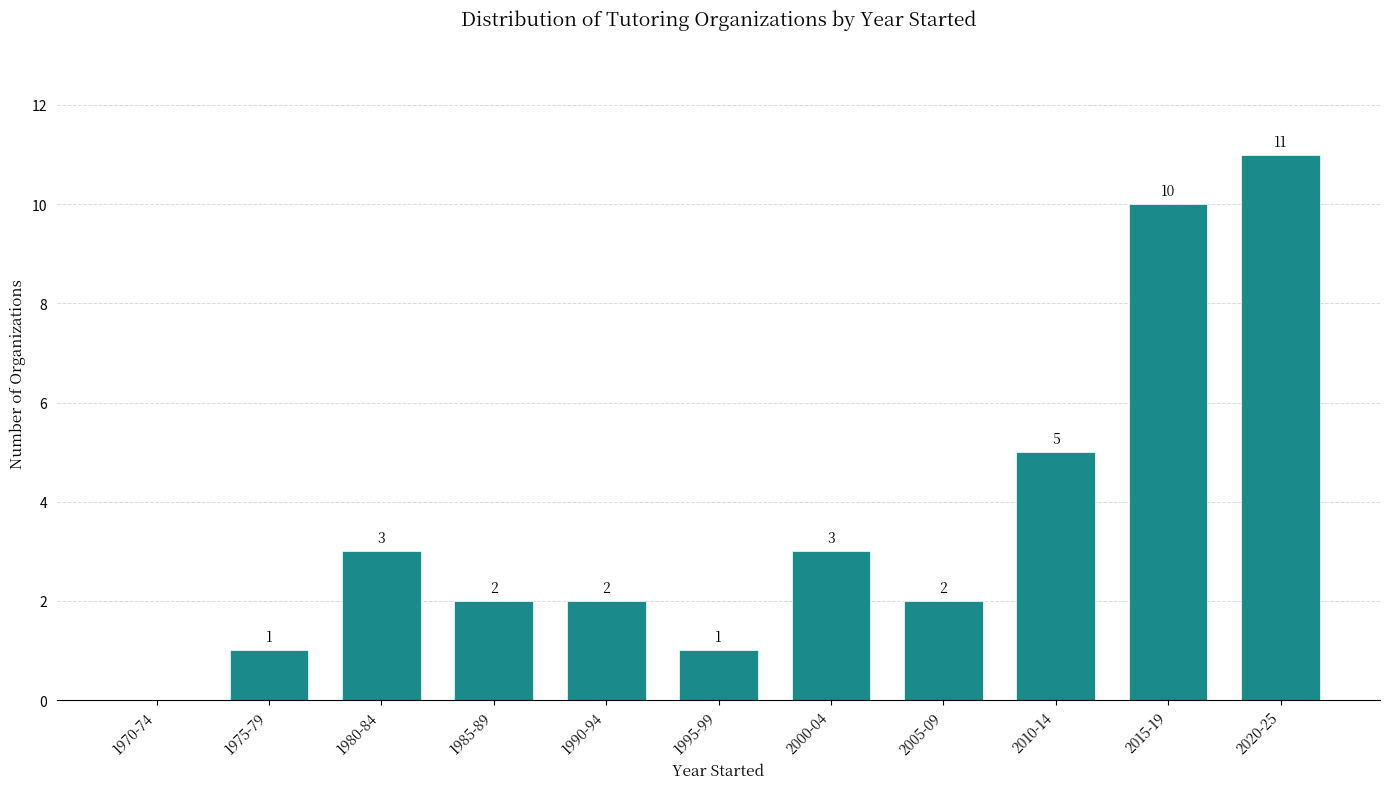

Reading left to right, transcribe all the data shown in this chart.

1970-74=0	1975-79=1	1980-84=3	1985-89=2	1990-94=2	1995-99=1	2000-04=3	2005-09=2	2010-14=5	2015-19=10	2020-25=11